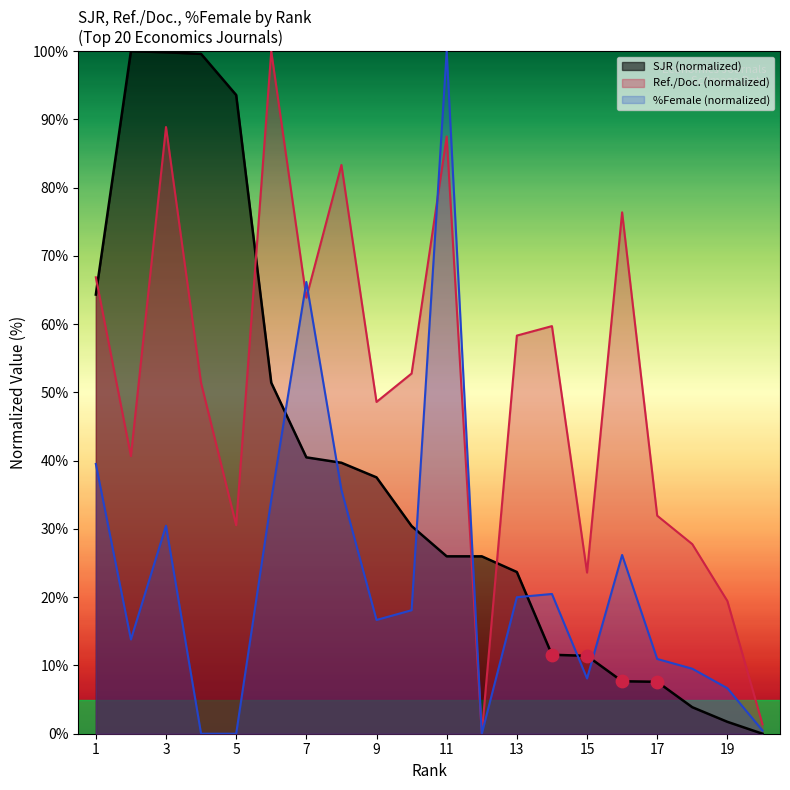

At how many categories does at least one series exceed 88?

6